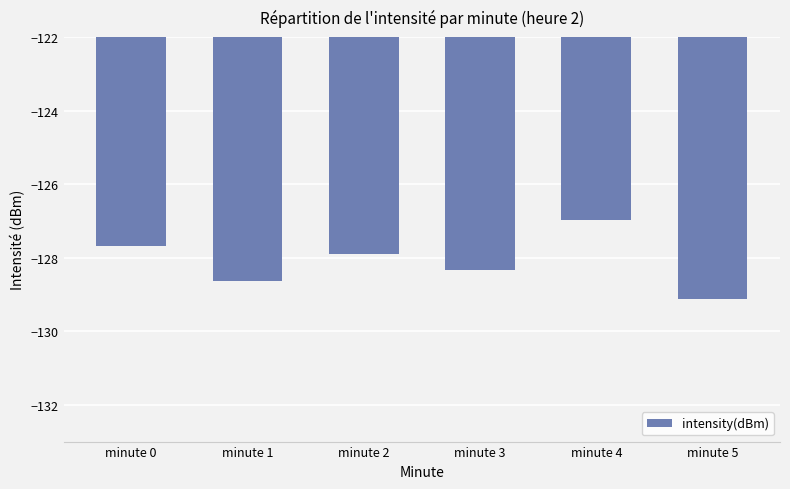

Which label corresponds to the smallest value in the chart?

minute 5